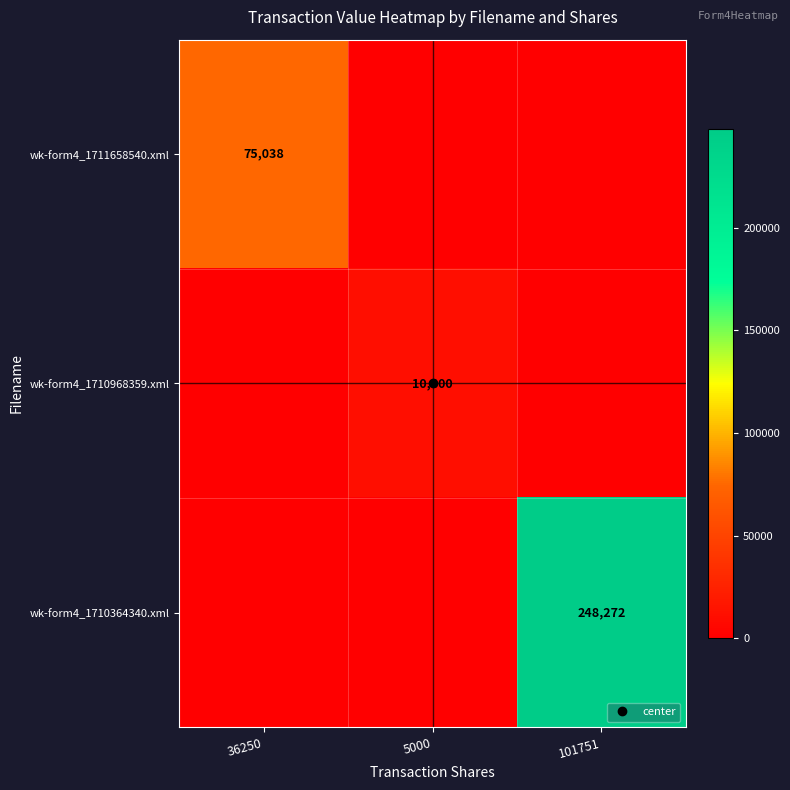

What is the sum of the wk-form4_1711658540.xml values at 36250 and 101751?

75038